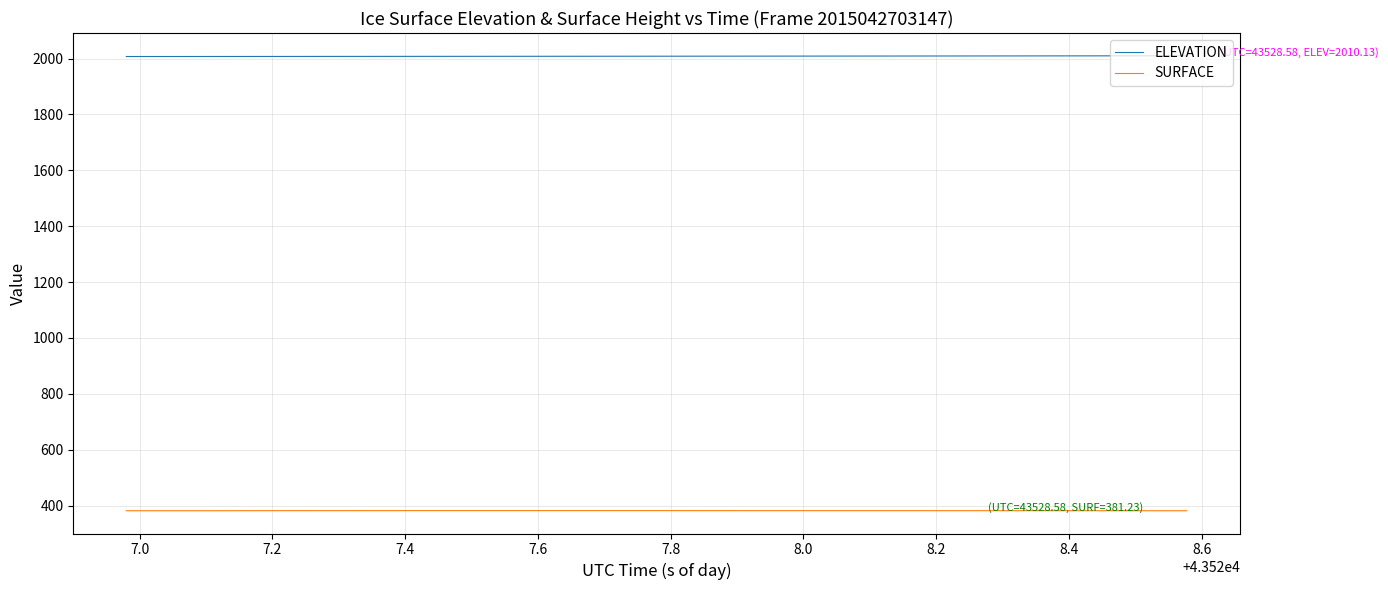

Rank the series by their maximum value, from highest to lowest.

ELEVATION, SURFACE